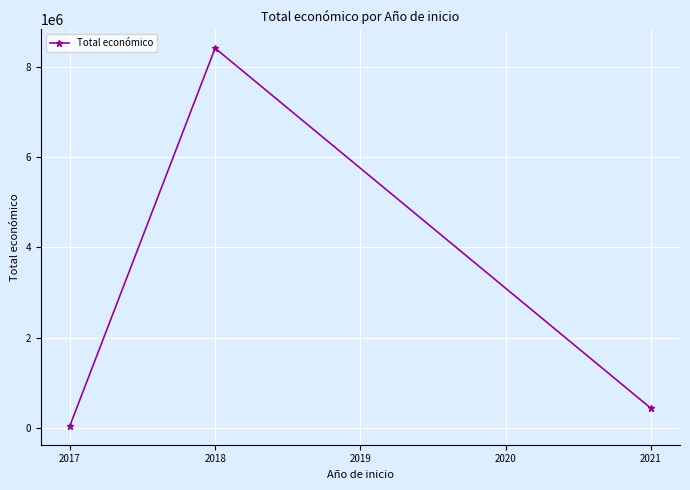

How many data points does each series have?

3